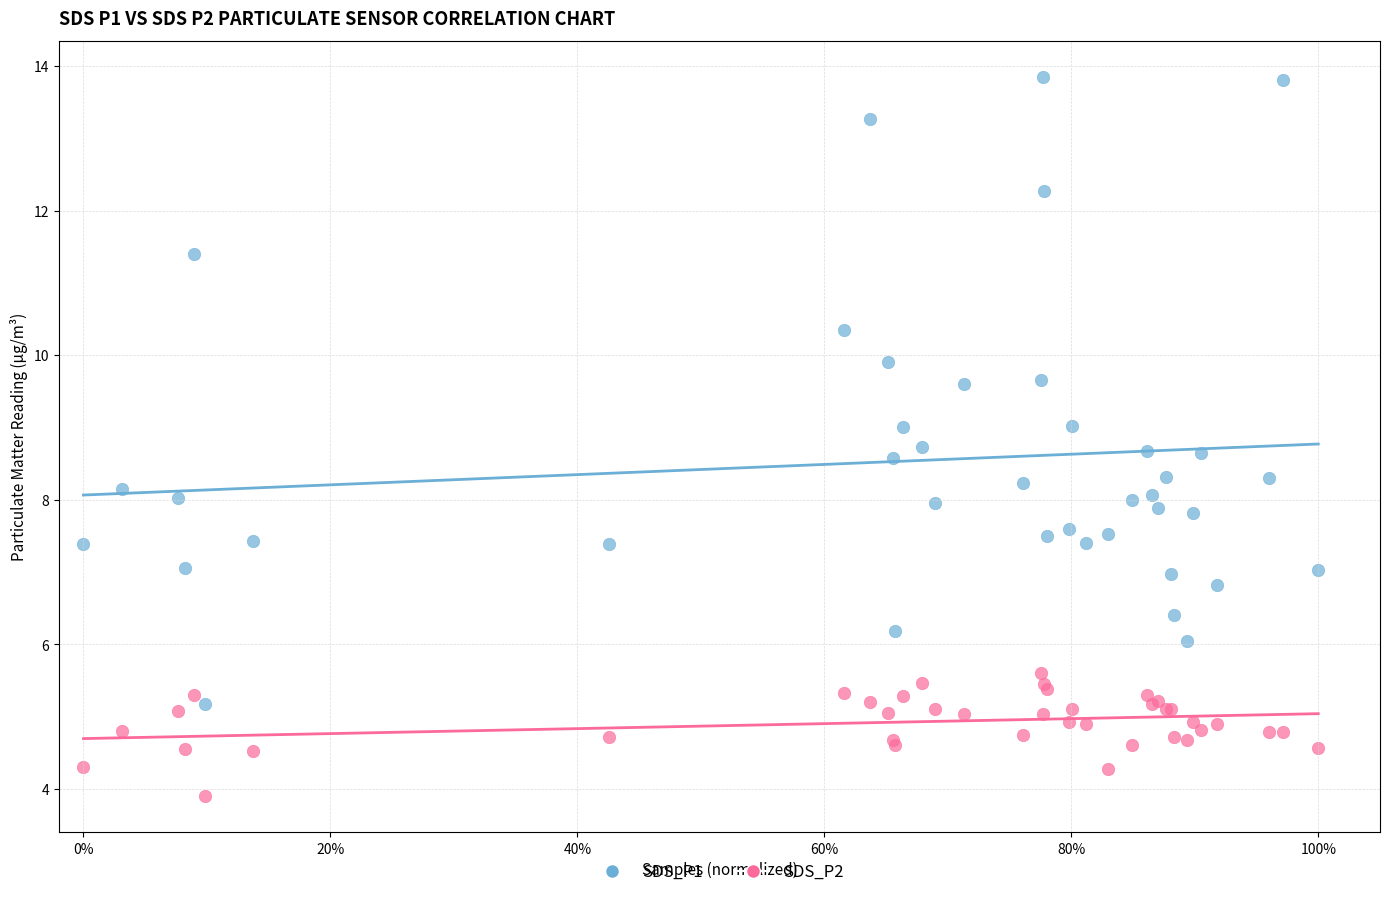

Which series contains the lowest Y value?

SDS_P2